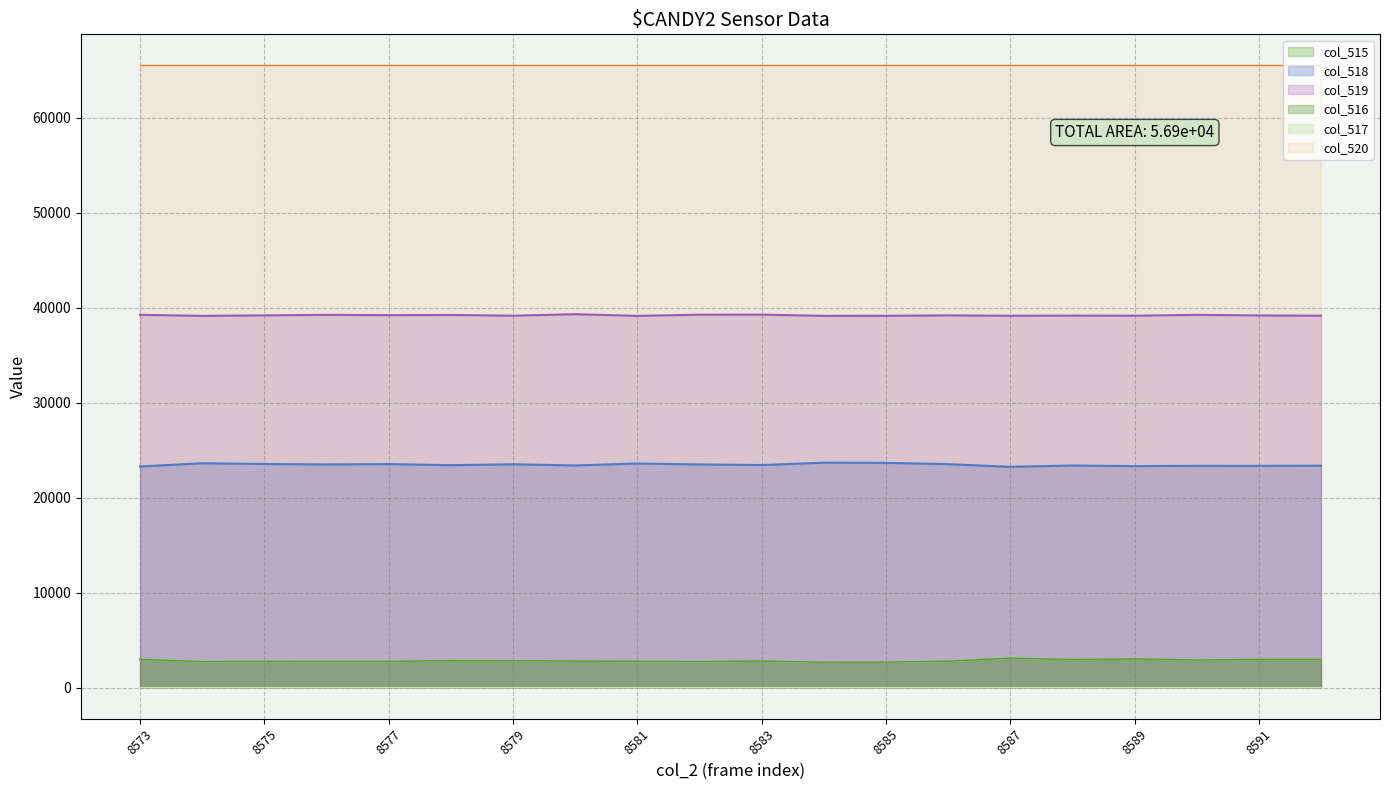

What is the difference between the second highest and second lowest values in the col_516 series?

331